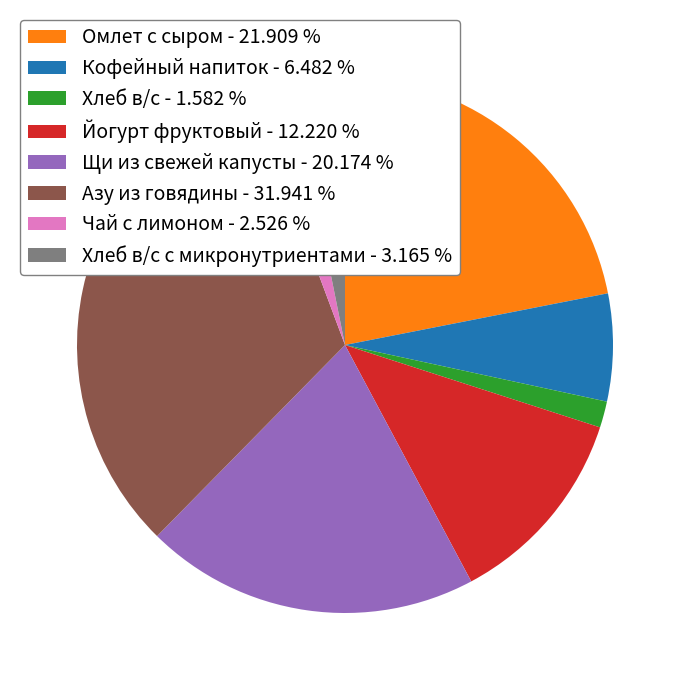

Does any single category account for the majority?

No